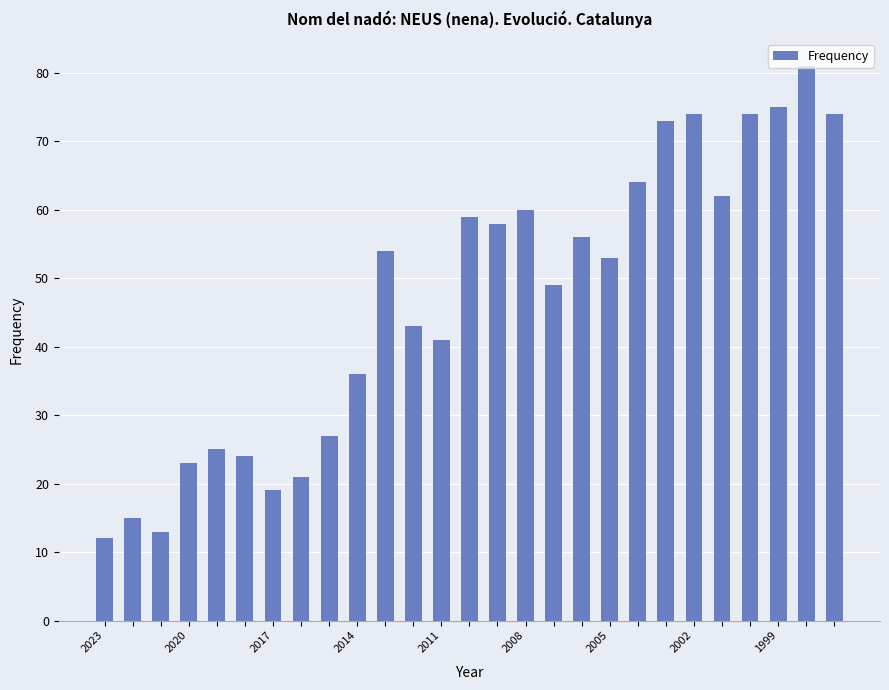

How many distinct data groups are displayed?

1